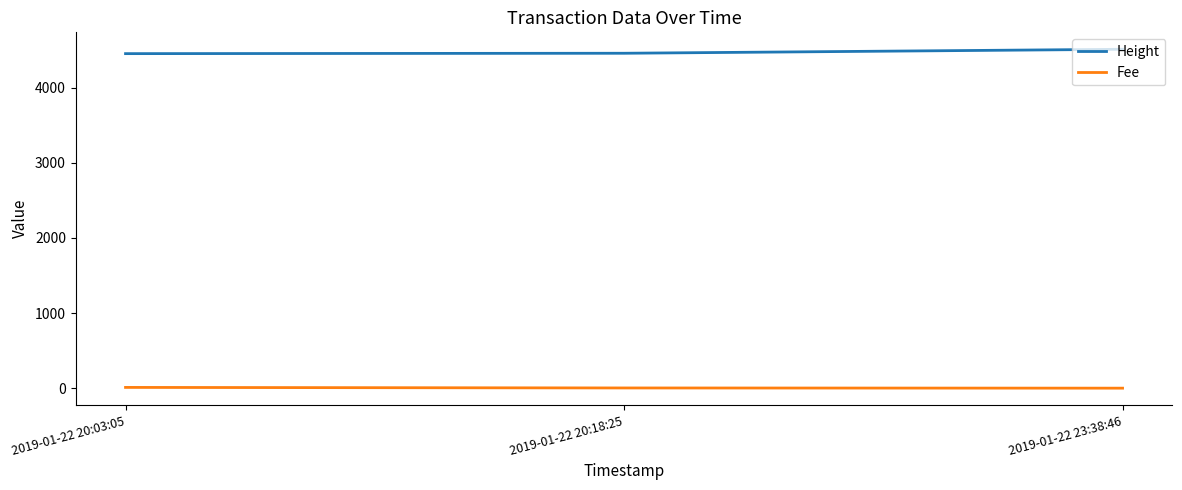

What is the approximate value of Fee at 2019-01-22 23:38:46?

0.1